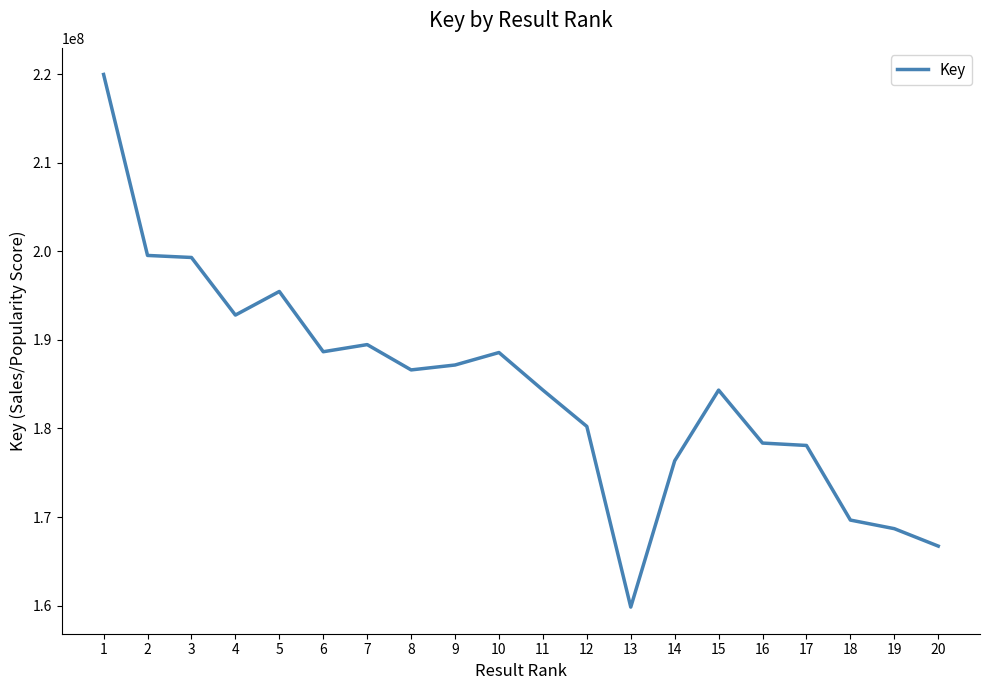

Between 9 and 16, which is larger?

9